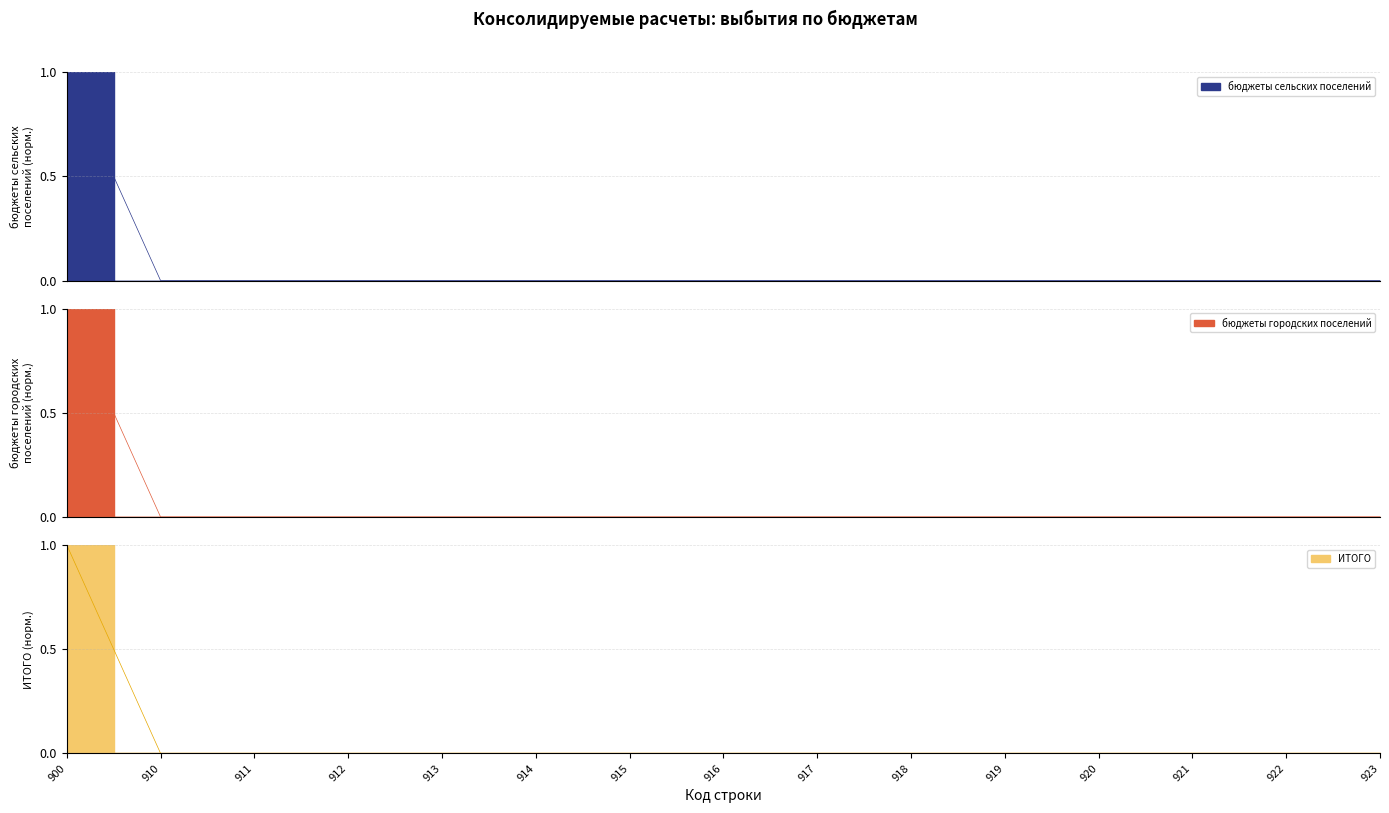

How many data points in бюджеты городских поселений are above 0?

1